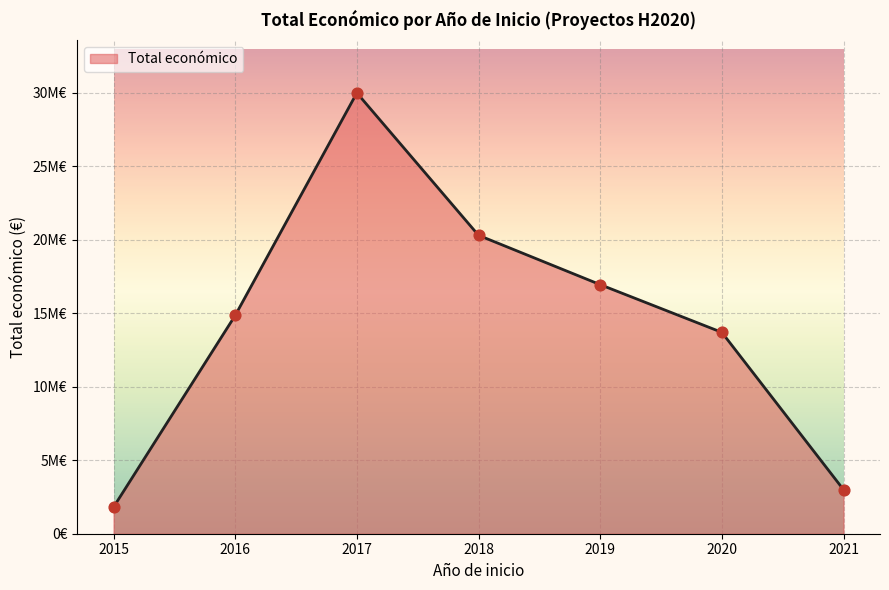

Does the chart have visible grid lines?

Yes